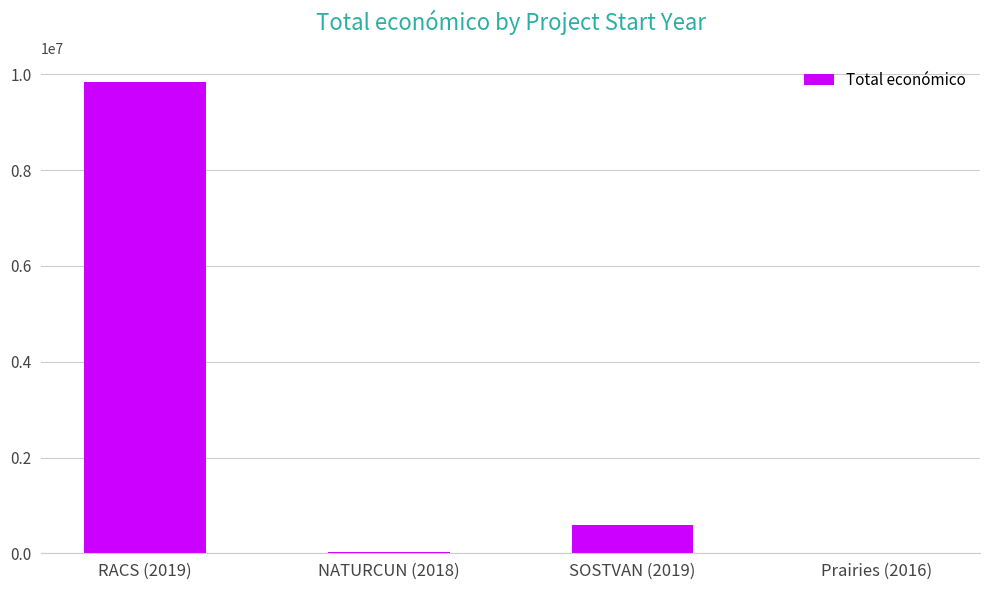

What is the greatest value displayed?

9847932